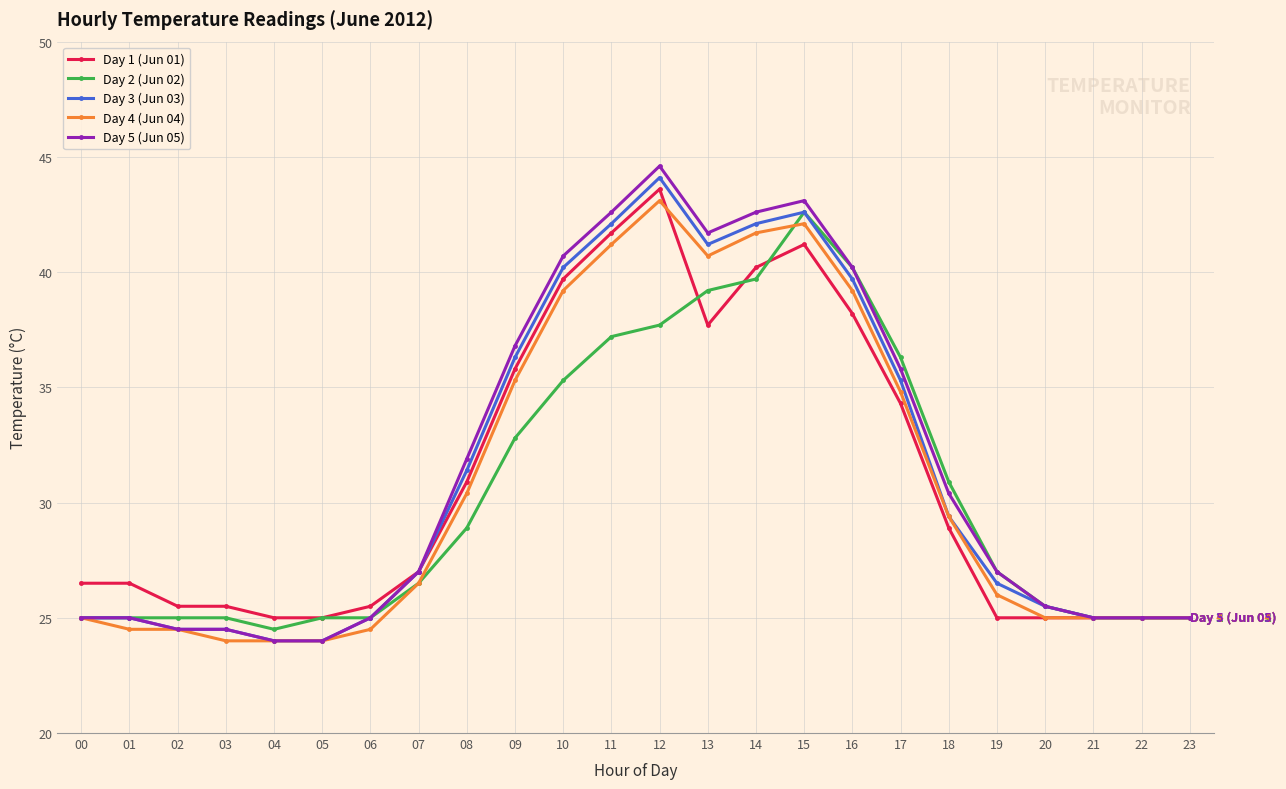

True or false: Day 3 (Jun 03) has more than 0 interior local peaks.

True